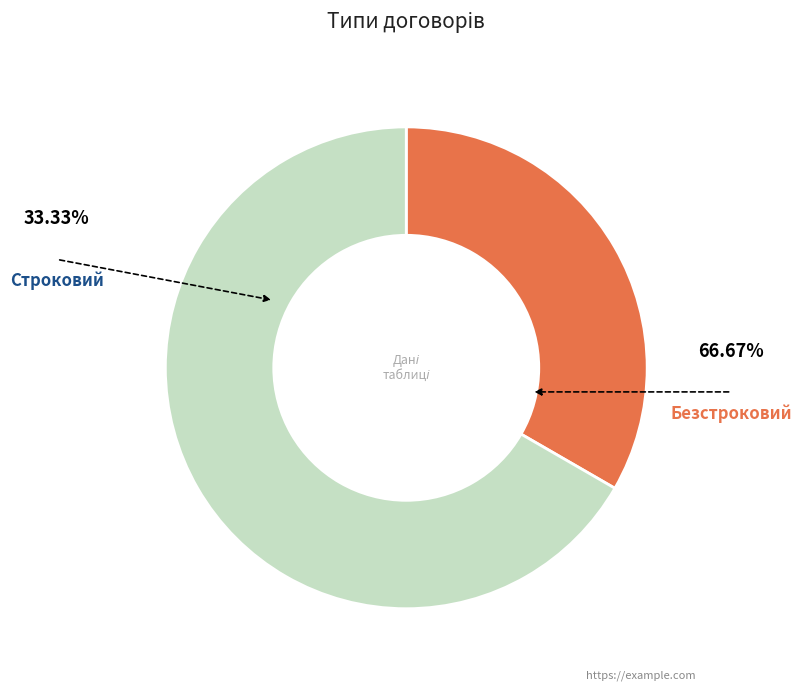

Does any single category account for the majority?

Yes